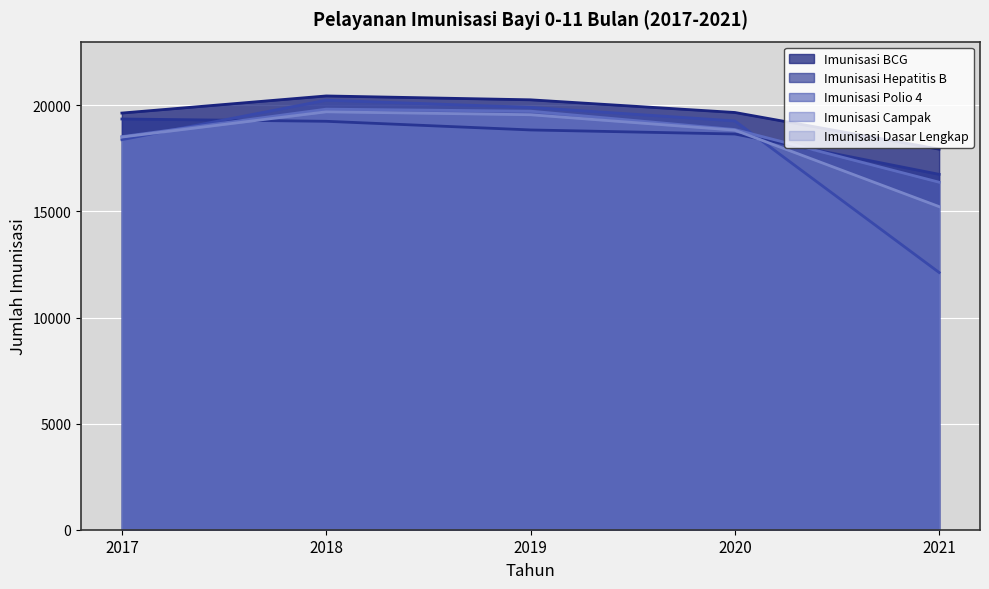

Which category has the highest value in the Imunisasi BCG series?

2018